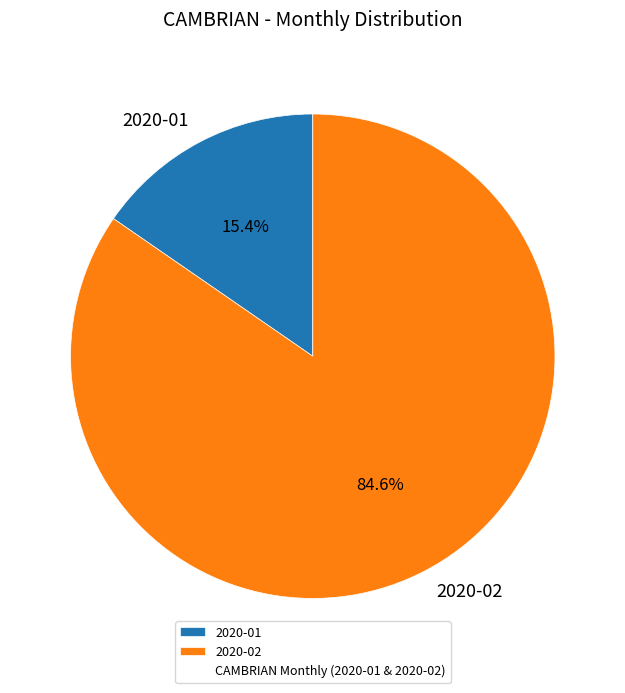

To the nearest percent, what is the combined percentage of 2020-01 and 2020-02?

100%